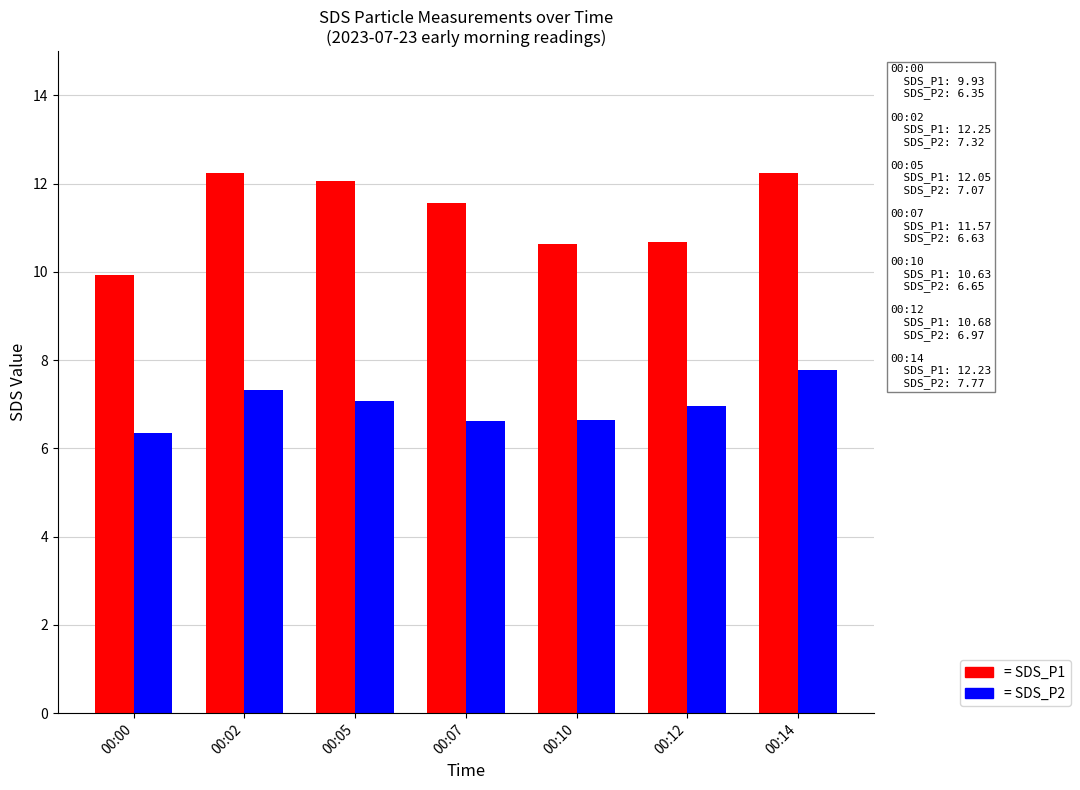

The = SDS_P2 series shows 7.8 at 00:14. True or false?

True